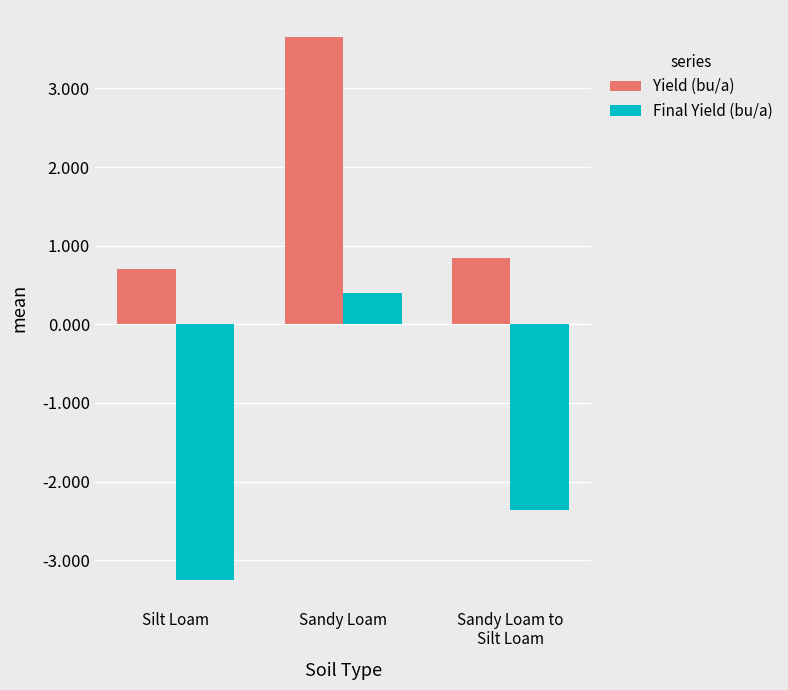

Are the bars horizontal?

No